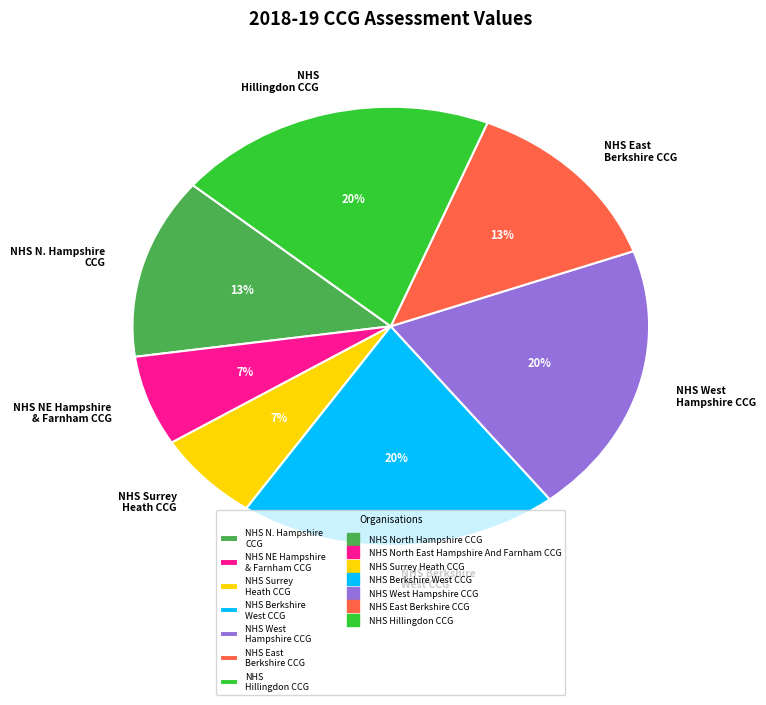

Is the sum of NHS East Berkshire CCG and NHS N. Hampshire CCG greater than half?

No